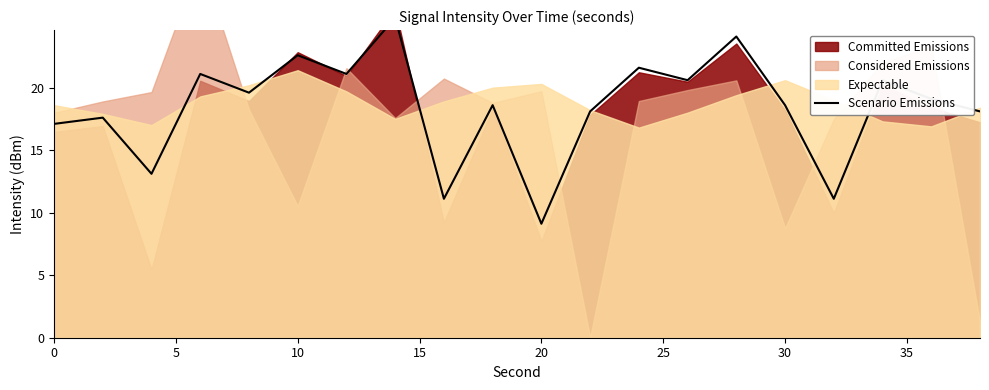

How many lines are shown in the chart?

1